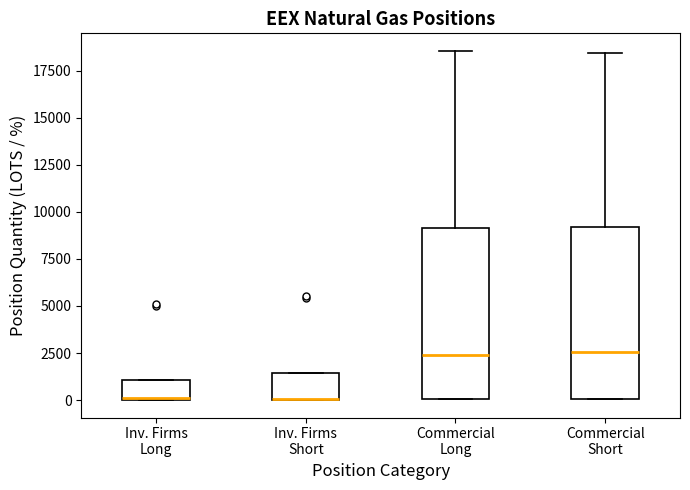

Reading left to right, transcribe this box plot: for each box, give where its median line is, the range the box spans, and where its two whiskers end, as read against the y-axis. The values are not printed on the chart, so give them approximately, as read against the axis.

Inv. Firms Long: median 0, box 0 to 1000, whiskers 0 to 1000
Inv. Firms Short: median 0 (drawn on the box's lower edge), box 0 to 1500, whiskers 0 to 1500
Commercial Long: median 2500, box 0 to 9000, whiskers 0 to 18500
Commercial Short: median 2500, box 0 to 9000, whiskers 0 to 18500